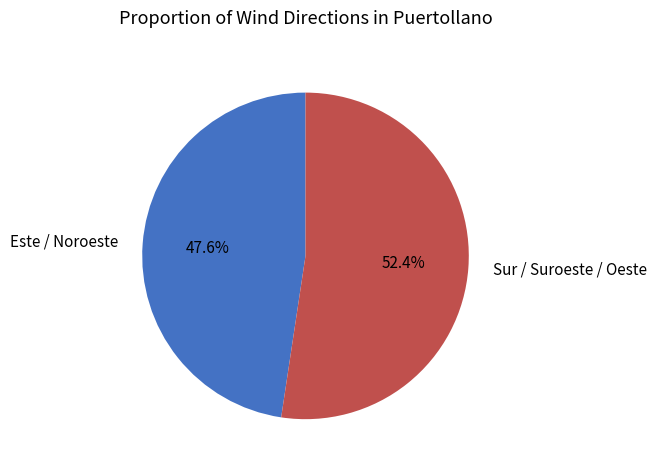

Is there a majority slice in this chart?

Yes